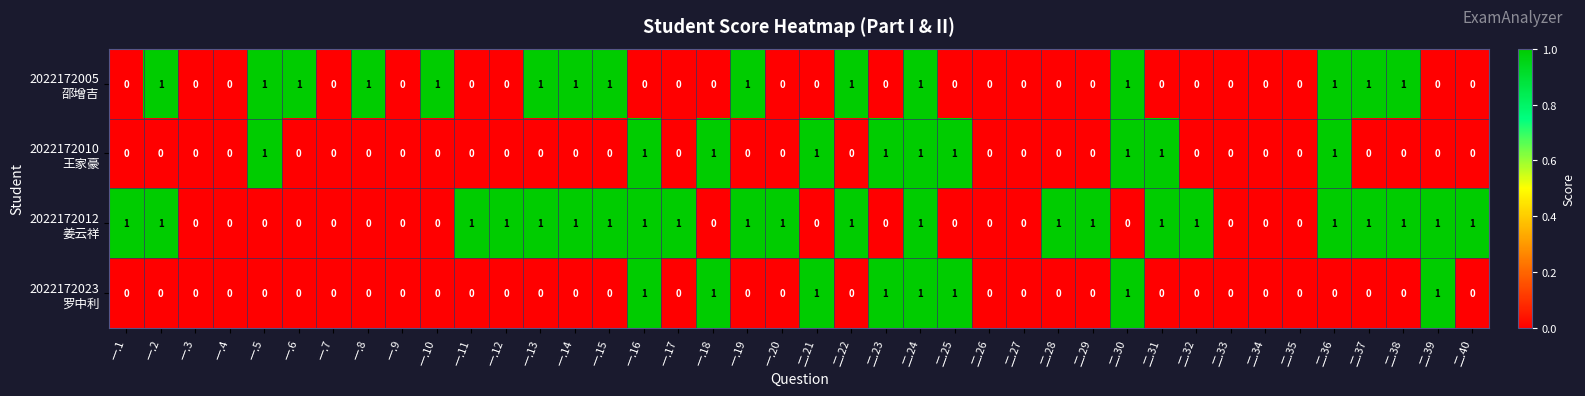

At which category is the sum across all series the highest?

二.24